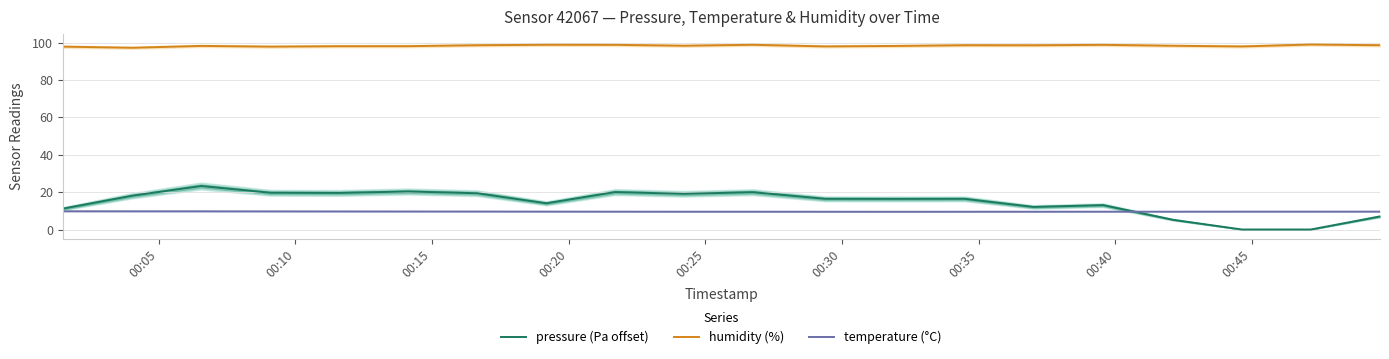

True or false: temperature (°C) and humidity (%) cross at least once.

False